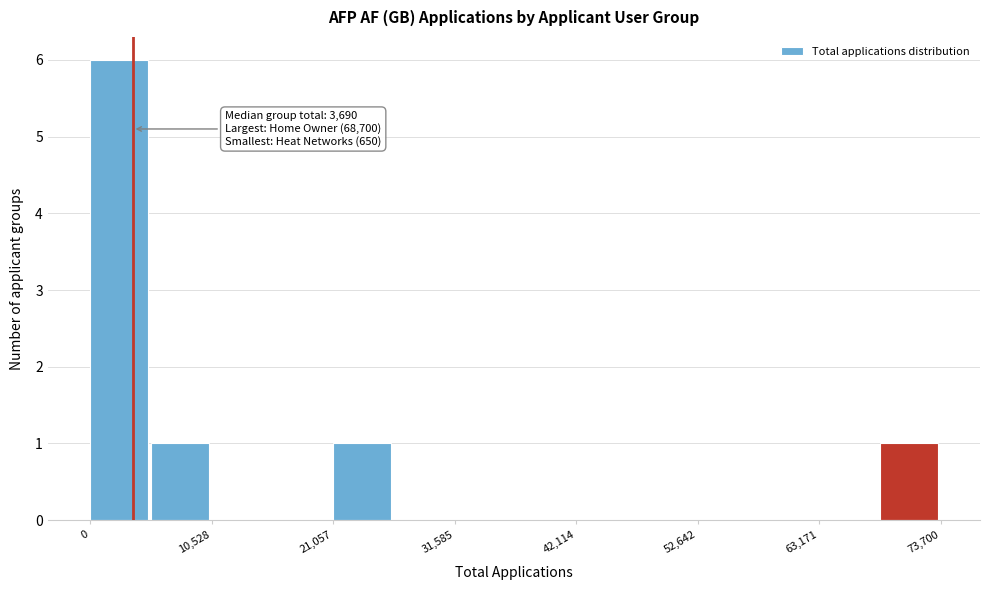

Around what value on the x-axis is the tallest bar? Give the approximate position of its centre, as read against the axis.

2000